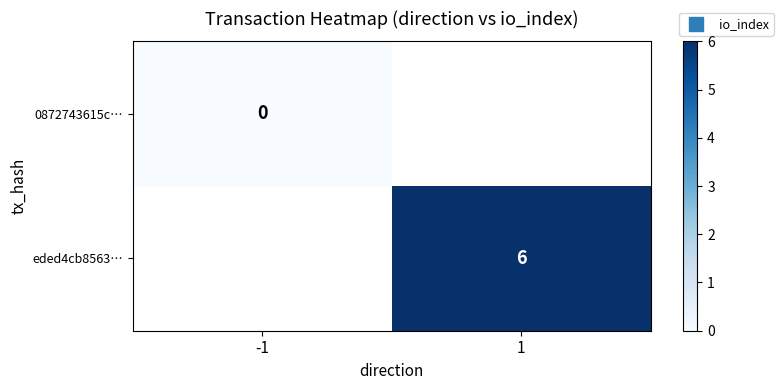

List the series in order of their overall mean, lowest first.

0872743615c…, eded4cb8563…